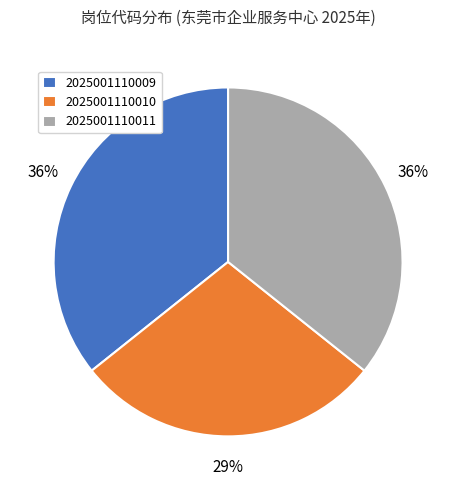

Is there a majority slice in this chart?

No